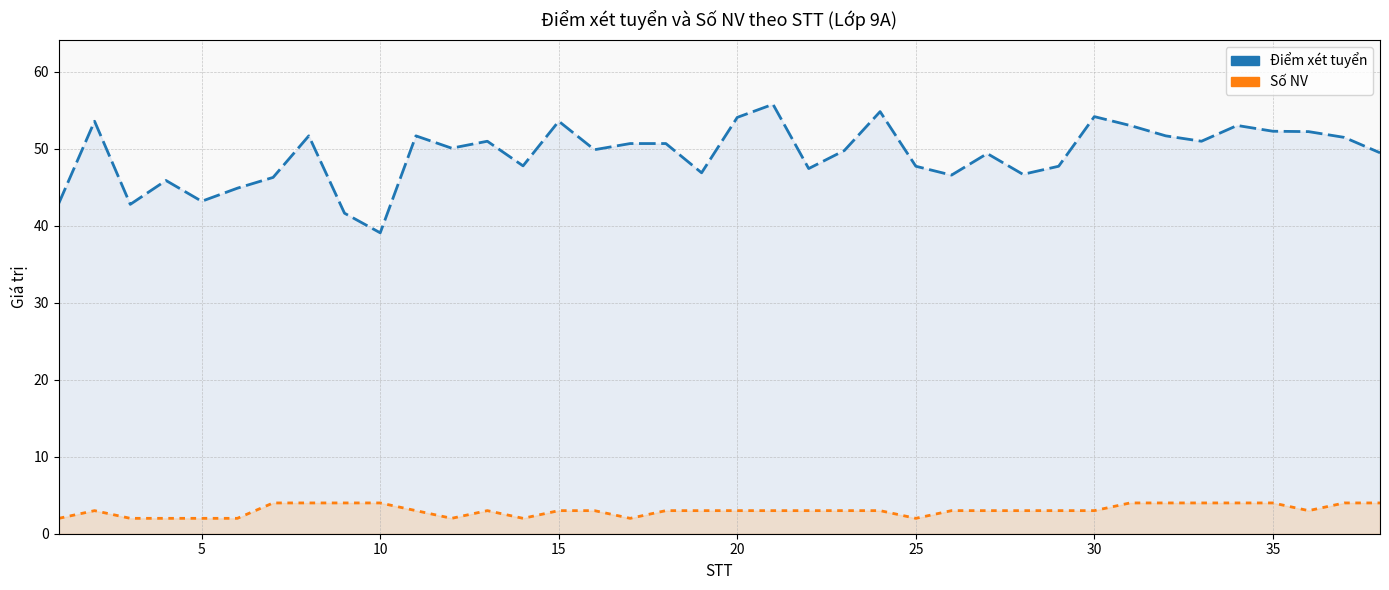

What are all the series names shown in the legend?

Điểm xét tuyển, Số NV